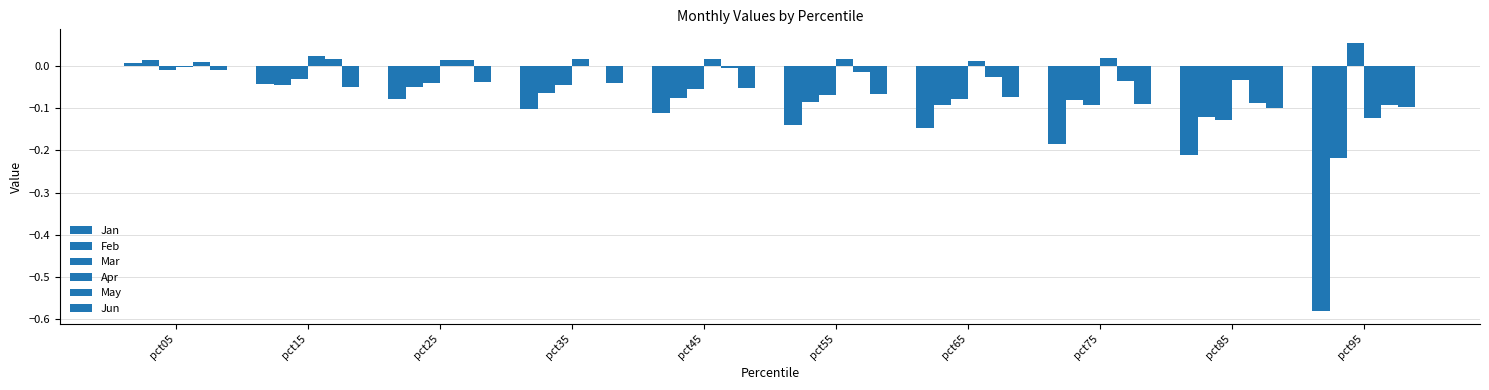

Reading left to right, transcribe all the data shown in this chart.

Jan: pct05=0.0	pct15=-0.0	pct25=-0.1	pct35=-0.1	pct45=-0.1	pct55=-0.1	pct65=-0.1	pct75=-0.2	pct85=-0.2	pct95=-0.6
Feb: pct05=0.0	pct15=-0.0	pct25=-0.1	pct35=-0.1	pct45=-0.1	pct55=-0.1	pct65=-0.1	pct75=-0.1	pct85=-0.1	pct95=-0.2
Mar: pct05=-0.0	pct15=-0.0	pct25=-0.0	pct35=-0.0	pct45=-0.1	pct55=-0.1	pct65=-0.1	pct75=-0.1	pct85=-0.1	pct95=0.1
Apr: pct05=-0.0	pct15=0.0	pct25=0.0	pct35=0.0	pct45=0.0	pct55=0.0	pct65=0.0	pct75=0.0	pct85=-0.0	pct95=-0.1
May: pct05=0.0	pct15=0.0	pct25=0.0	pct35=0.0	pct45=-0.0	pct55=-0.0	pct65=-0.0	pct75=-0.0	pct85=-0.1	pct95=-0.1
Jun: pct05=-0.0	pct15=-0.1	pct25=-0.0	pct35=-0.0	pct45=-0.1	pct55=-0.1	pct65=-0.1	pct75=-0.1	pct85=-0.1	pct95=-0.1